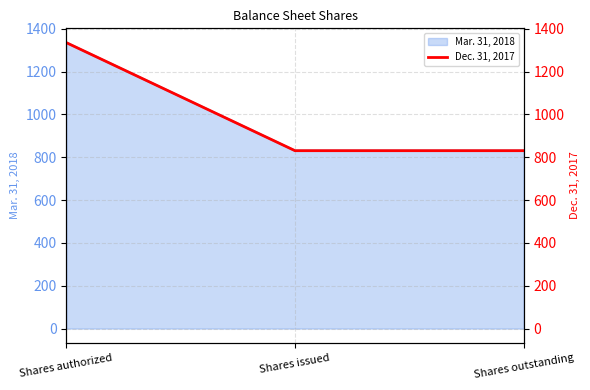

Does the chart have visible grid lines?

Yes